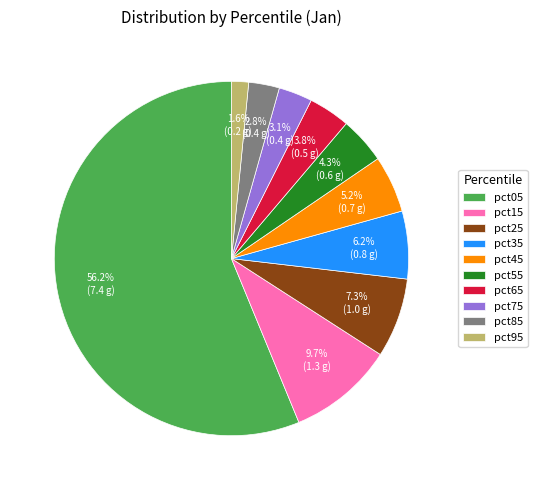

What is the largest slice in the pie chart?

pct05